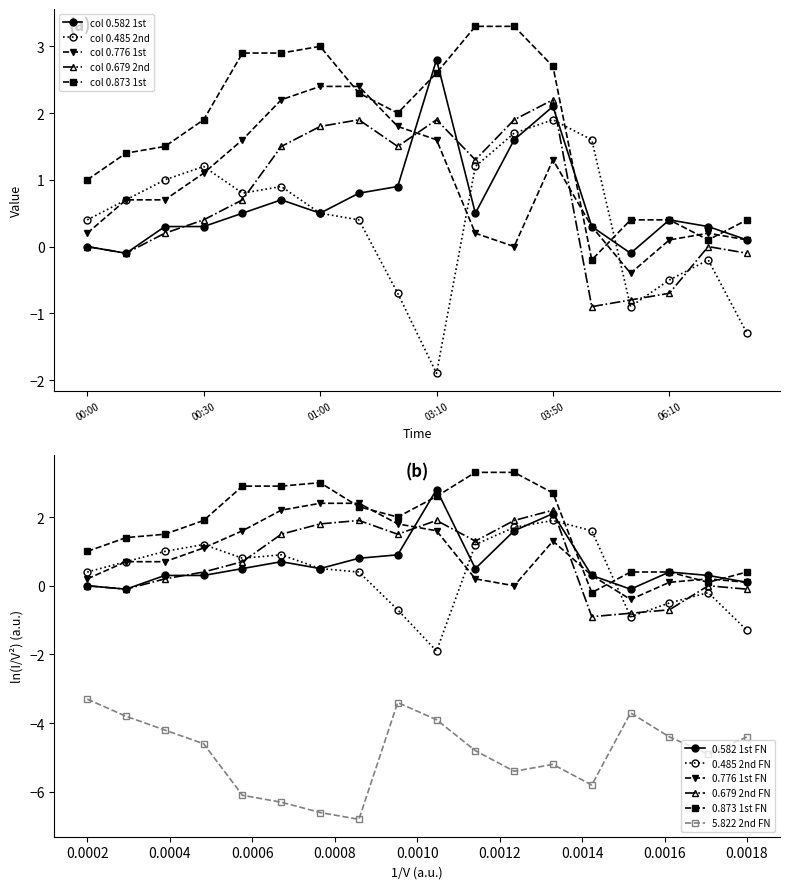

At which label does col 0.485 2nd reach its minimum?

03:10